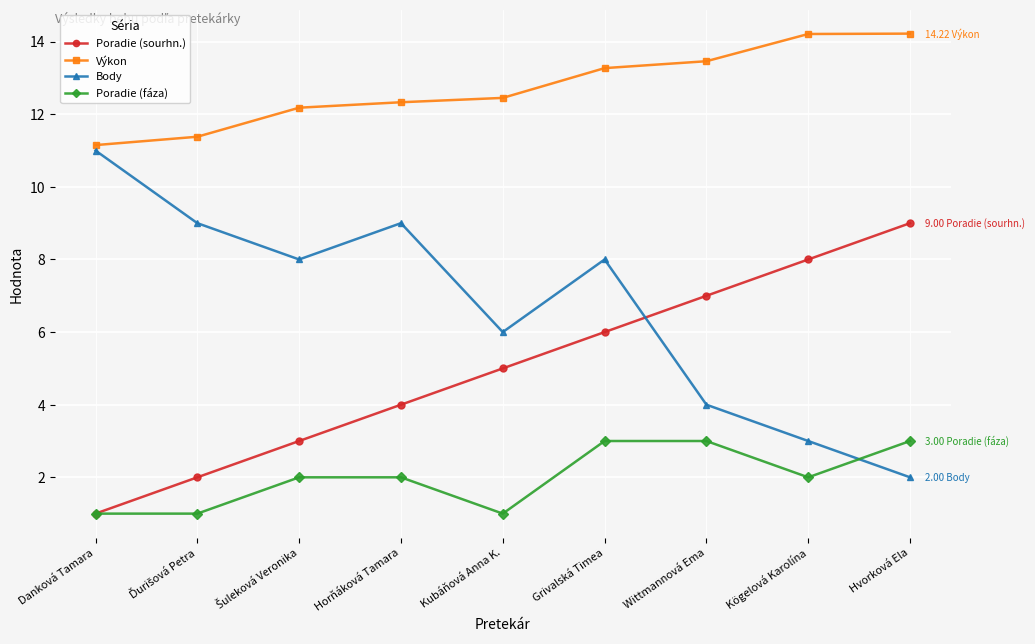

True or false: Výkon and Body intersect in this chart.

False